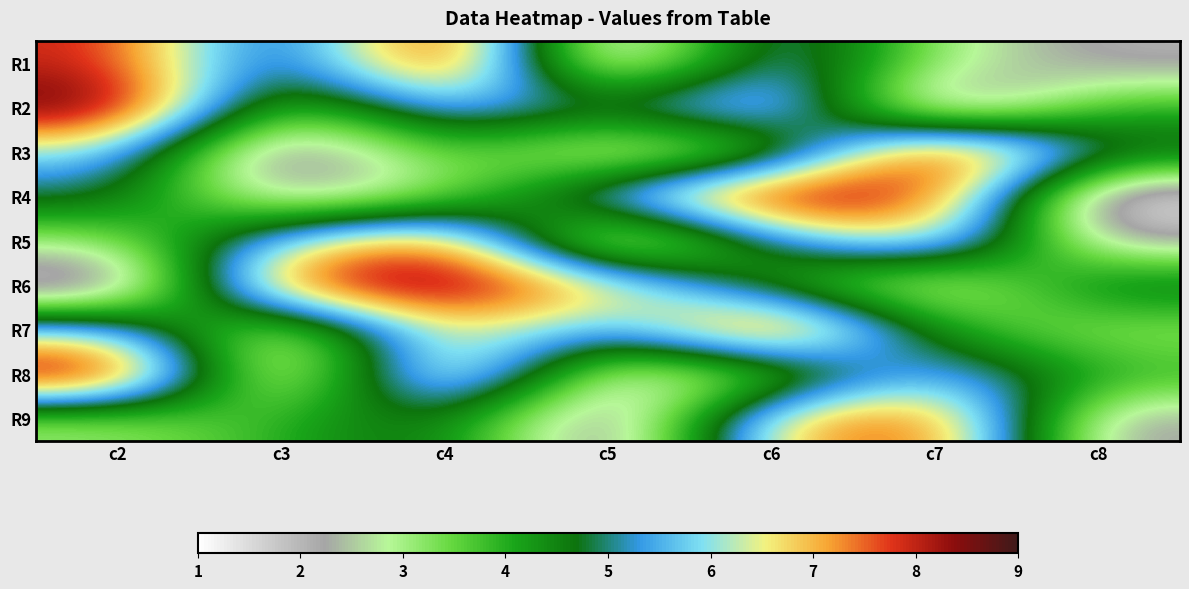

Reading left to right, transcribe all the data shown in this chart.

R1: c2=8	c3=4	c4=9	c5=1	c6=6	c7=3	c8=2
R2: c2=9	c3=3	c4=6	c5=5	c6=7	c7=1	c8=4
R3: c2=6	c3=1	c4=4	c5=2	c6=3	c7=9	c8=5
R4: c2=5	c3=2	c4=3	c5=6	c6=9	c7=8	c8=1
R5: c2=3	c3=6	c4=8	c5=1	c6=5	c7=7	c8=2
R6: c2=1	c3=8	c4=9	c5=7	c6=4	c7=2	c8=5
R7: c2=6	c3=2	c4=7	c5=5	c6=9	c7=4	c8=3
R8: c2=9	c3=1	c4=8	c5=2	c6=3	c7=6	c8=4
R9: c2=3	c3=4	c4=5	c5=1	c6=7	c7=8	c8=2